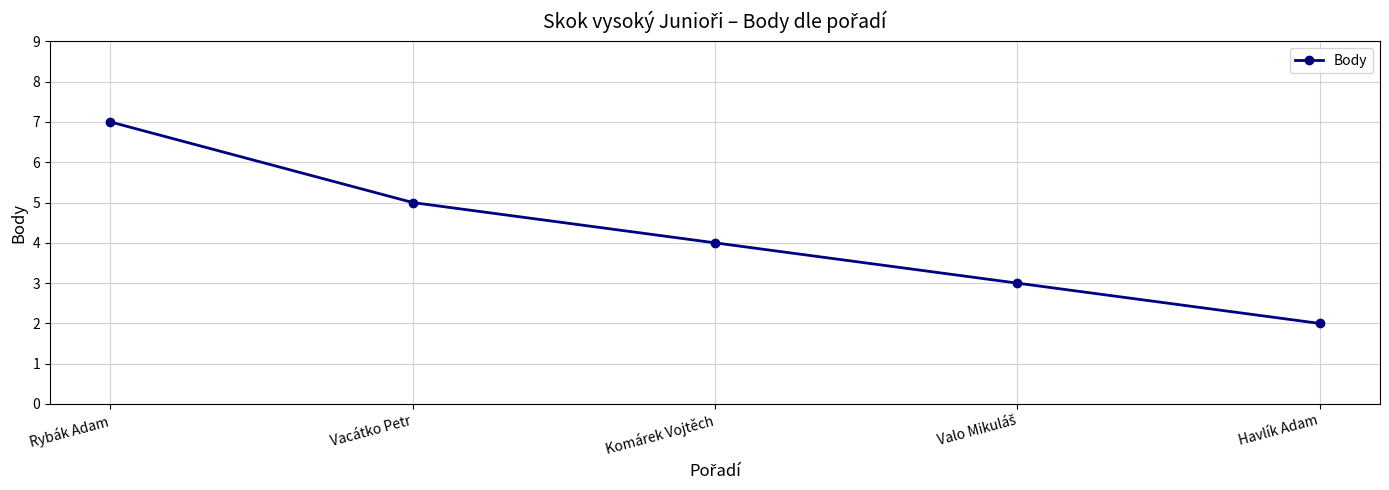

True or false: the data shows 7 at Rybák Adam.

True